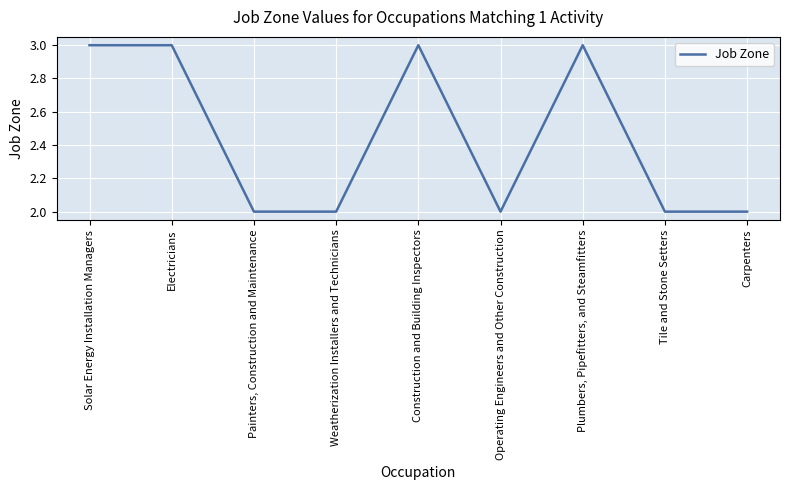

The chart shows a value of 5 at Solar Energy Installation Managers. True or false?

False